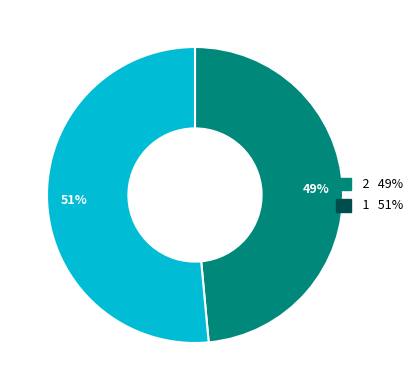

Is there a majority slice in this chart?

Yes